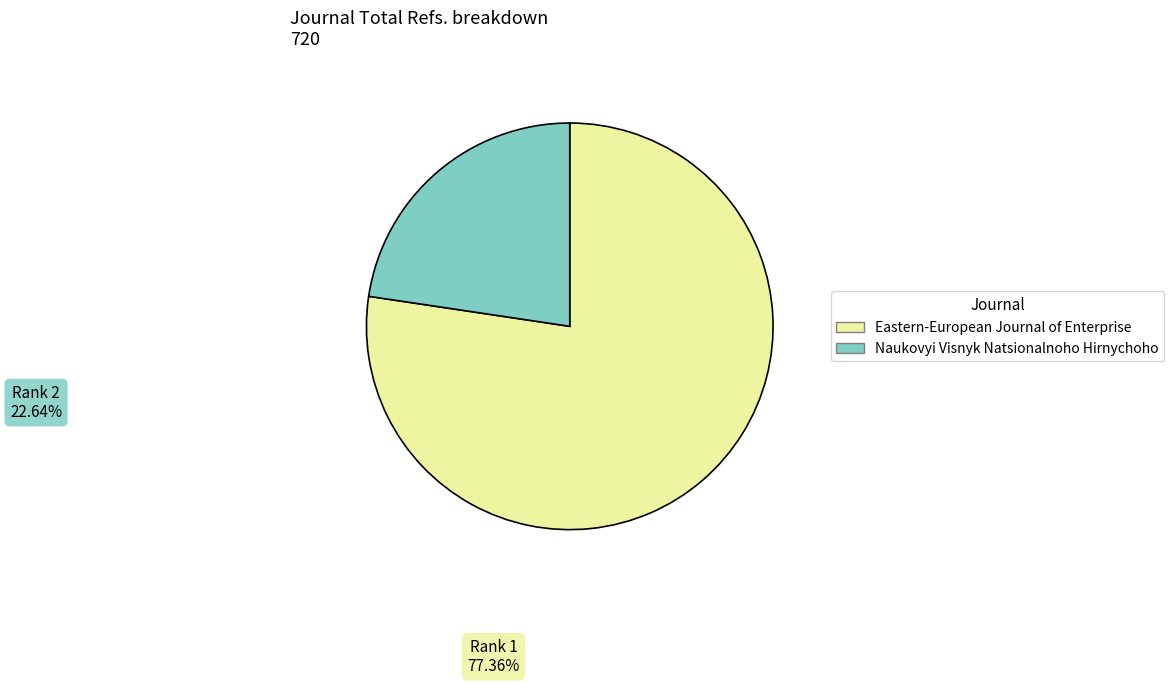

How many slices are in this pie chart?

2